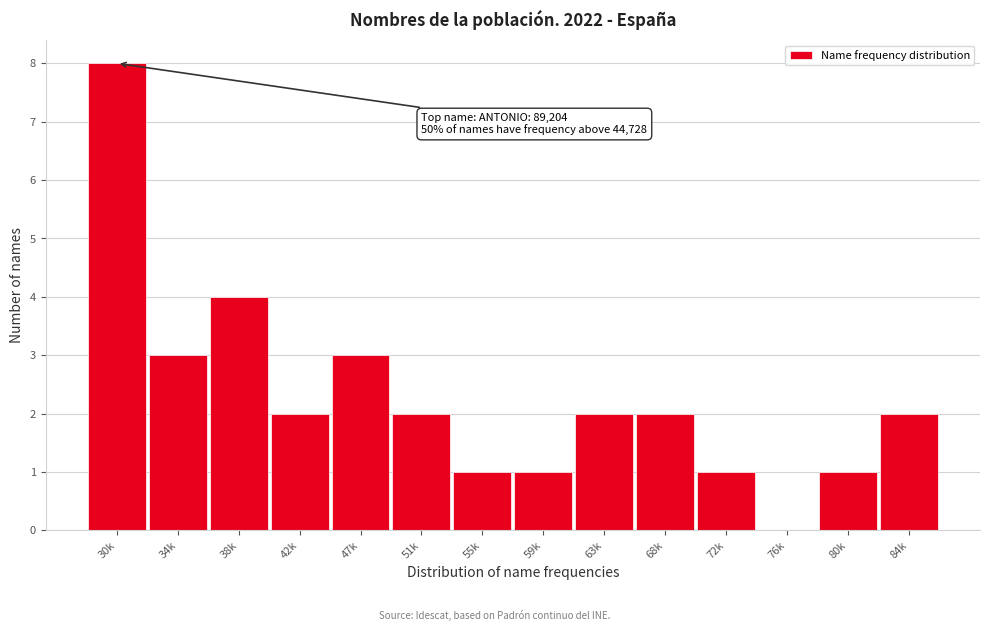

Reading right to left, list all the values displayed in this chart.

84k=2	80k=1	76k=0	72k=1	68k=2	63k=2	59k=1	55k=1	51k=2	47k=3	42k=2	38k=4	34k=3	30k=8